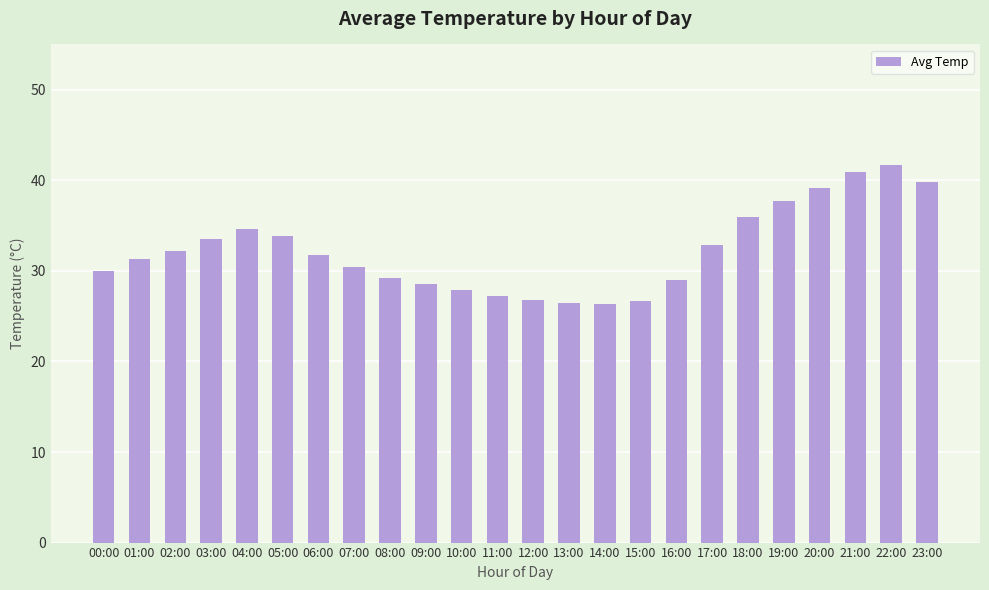

Where does the data first go above 31?

01:00